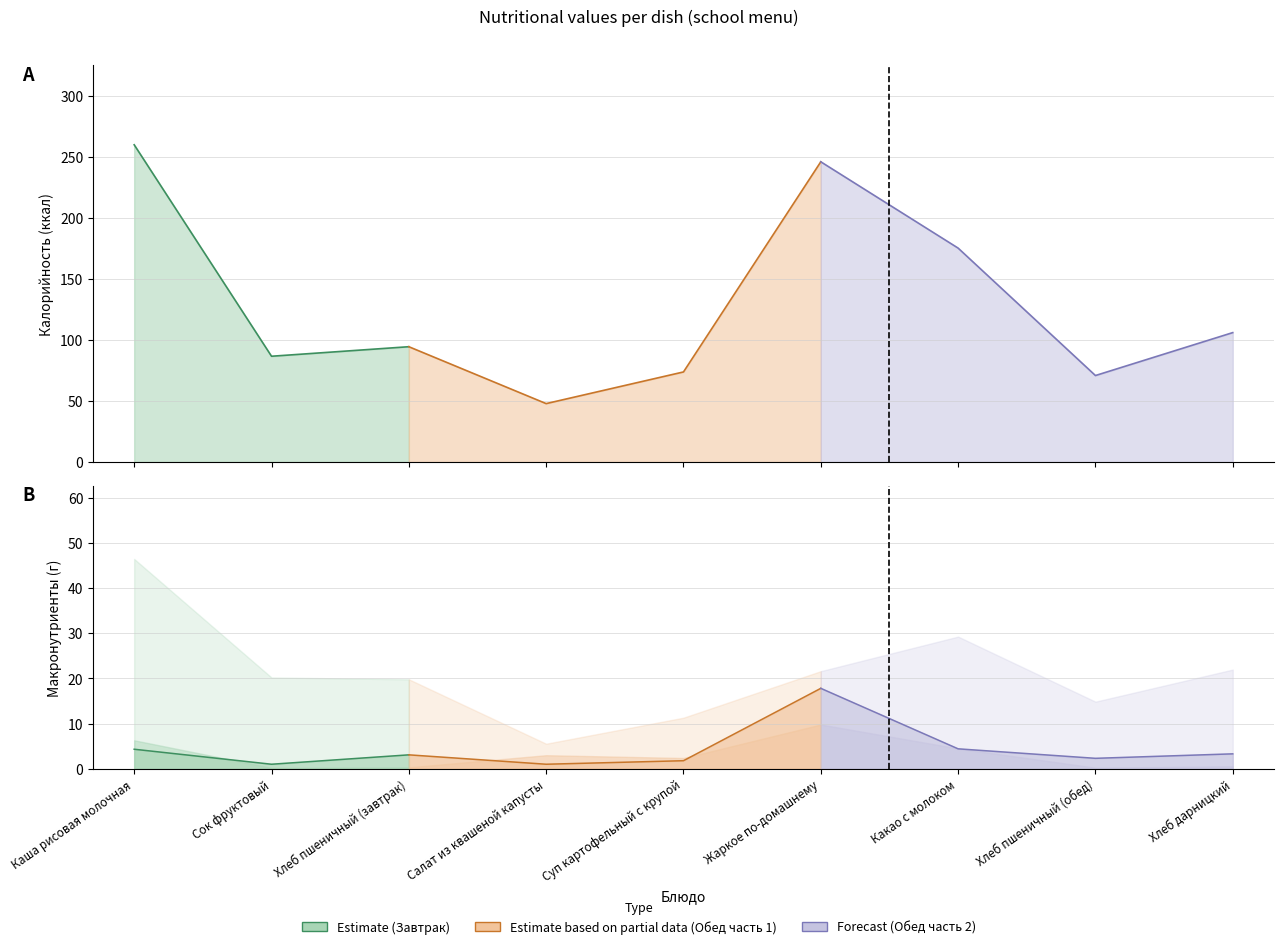

Which has a higher value, Хлеб дарницкий or Сок фруктовый?

Хлеб дарницкий